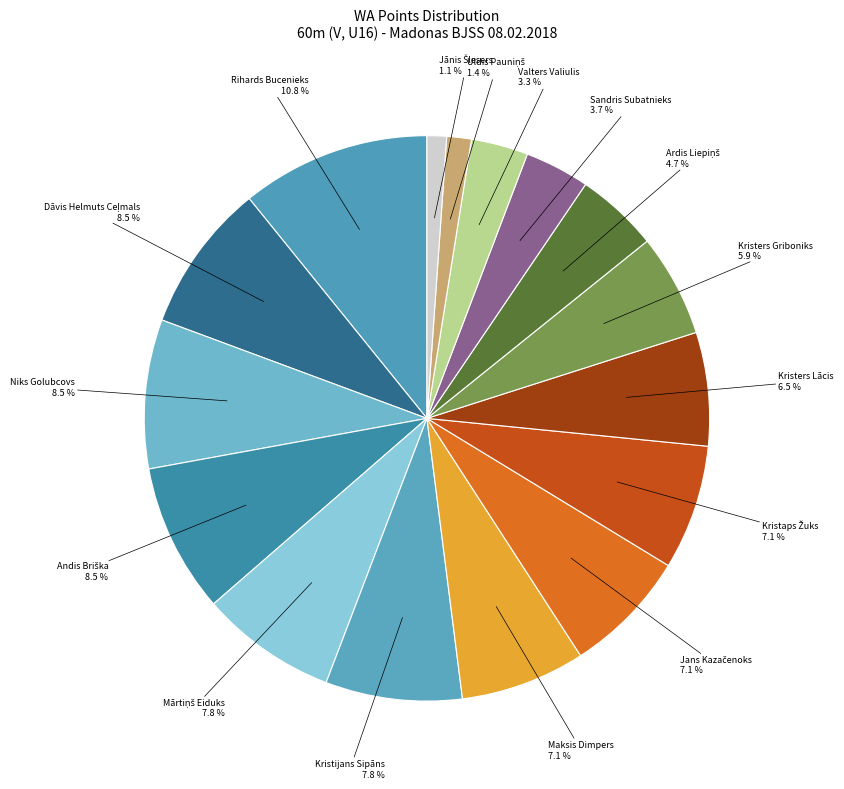

Is the sum of Kristers Lācis and Niks Golubcovs greater than half?

No